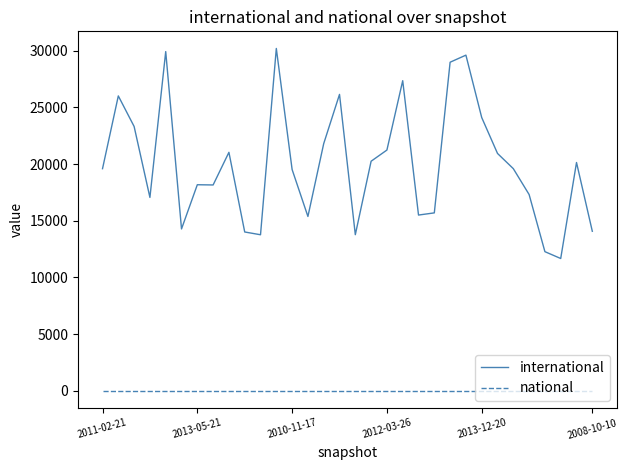

List the series in order of their overall mean, highest first.

international, national